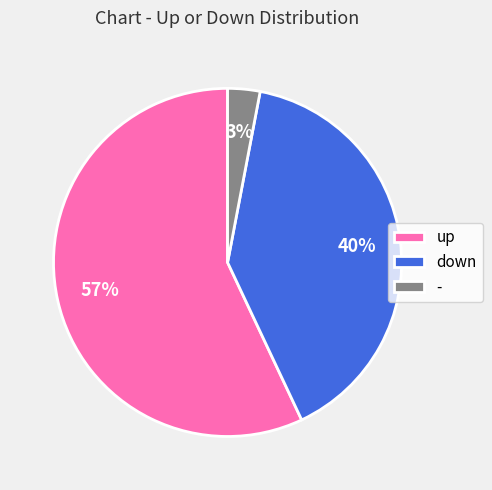

True or false: up accounts for 44% of the total.

False